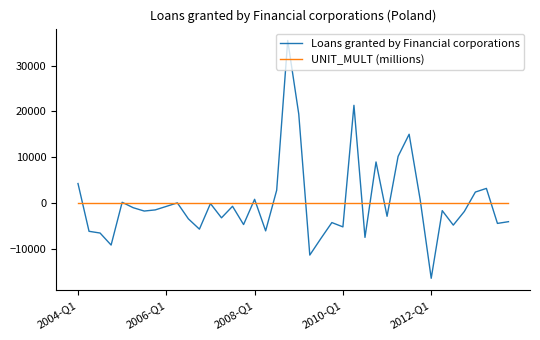

What is the maximum value shown in the chart?

35511.7